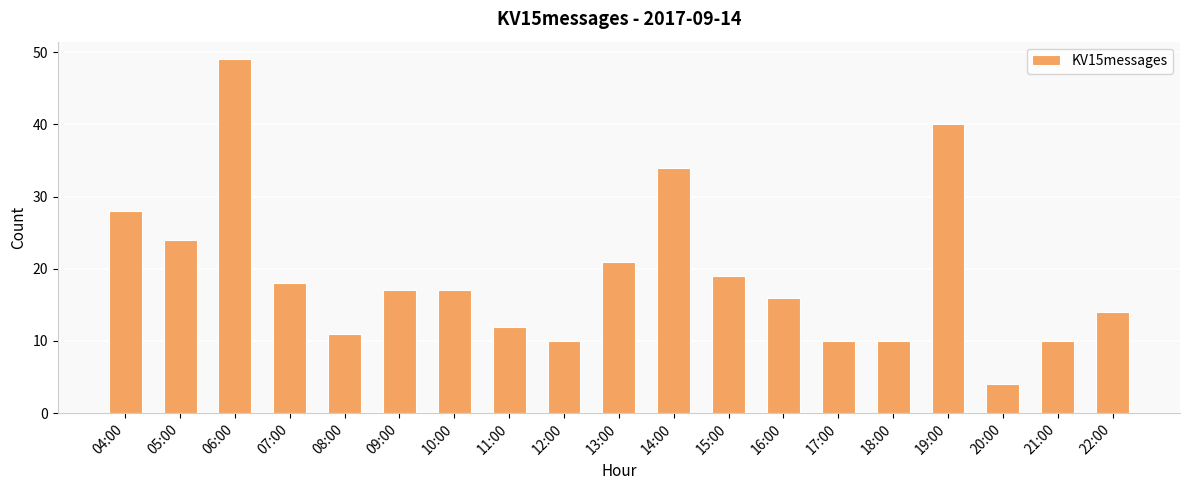

At which category does the chart reach its minimum across all series?

20:00